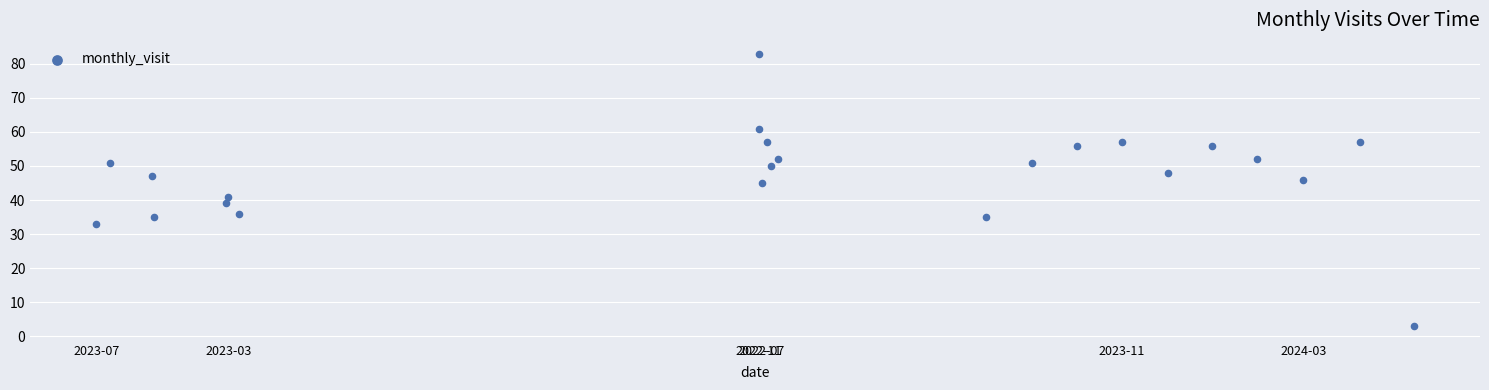

What is the range of X values (max minus min)?

2193813